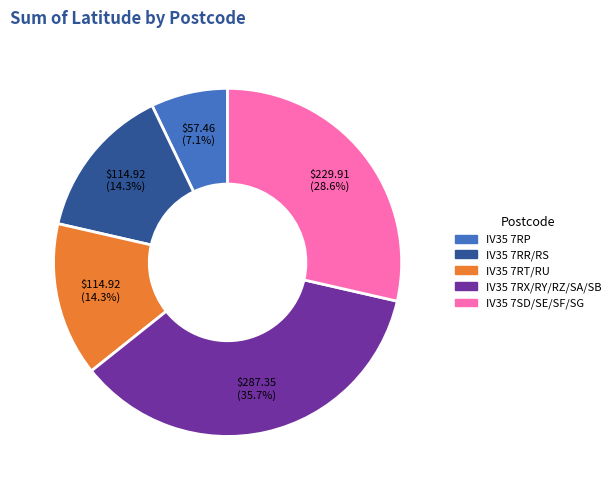

Is there a majority slice in this chart?

No